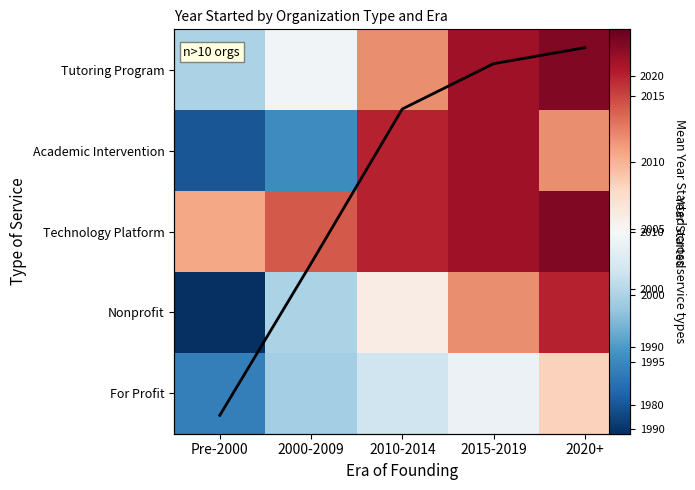

Which series changed the most between Pre-2000 and 2015-2019?

Academic Intervention